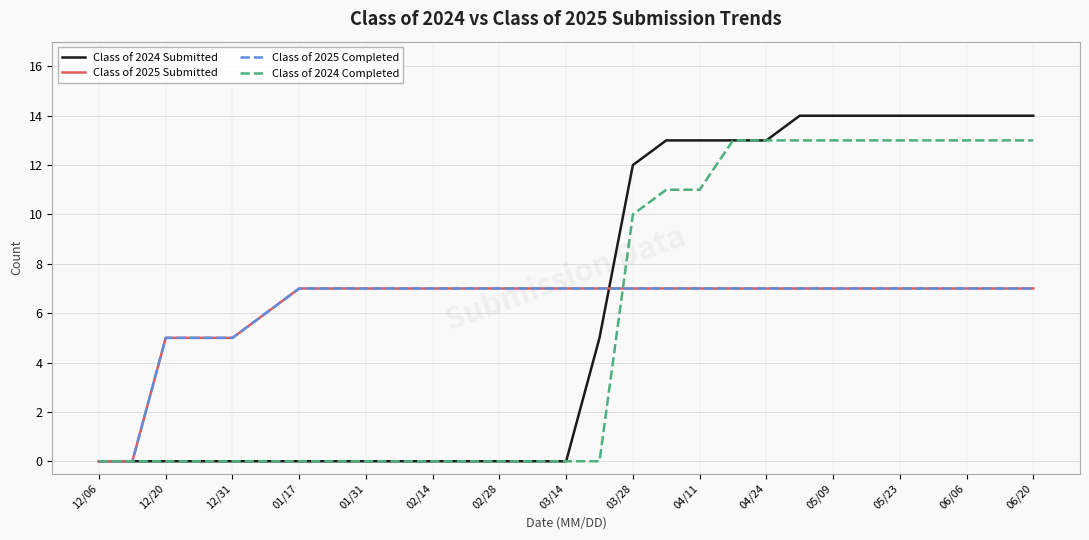

Does the chart display data point markers on the line(s)?

No